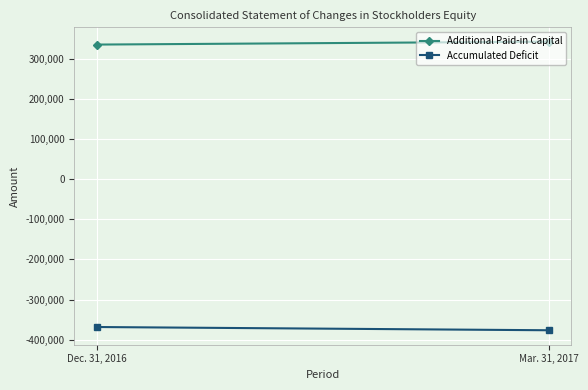

What is the maximum value shown in the chart?

342292